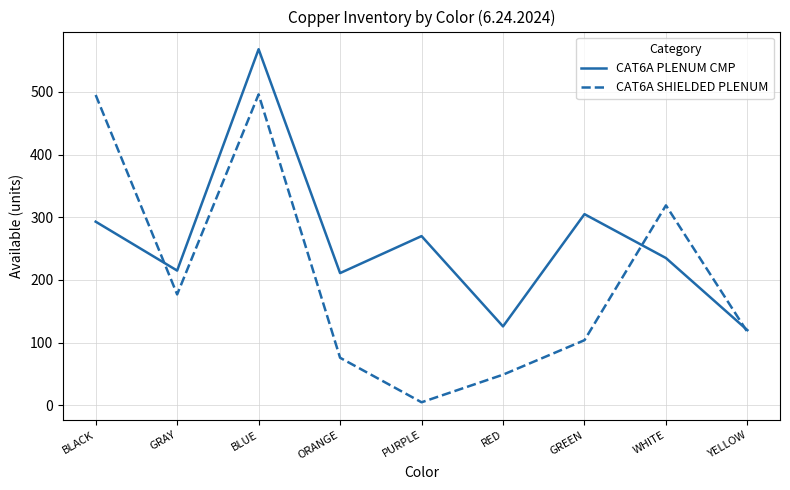

Which label corresponds to the largest value in the chart?

BLUE